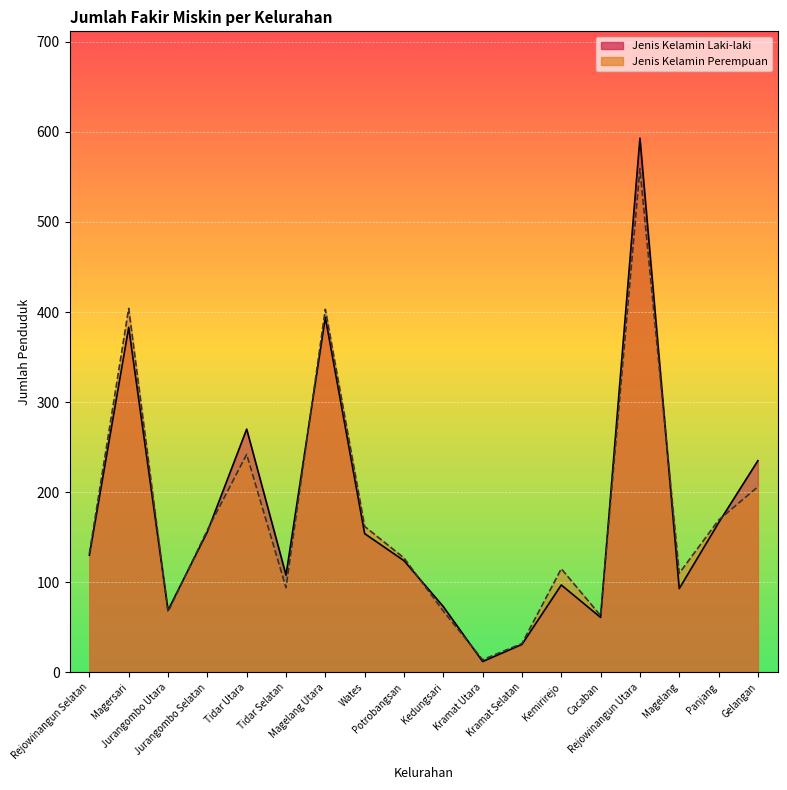

Where is the first local maximum for Jenis Kelamin Perempuan?

Magersari